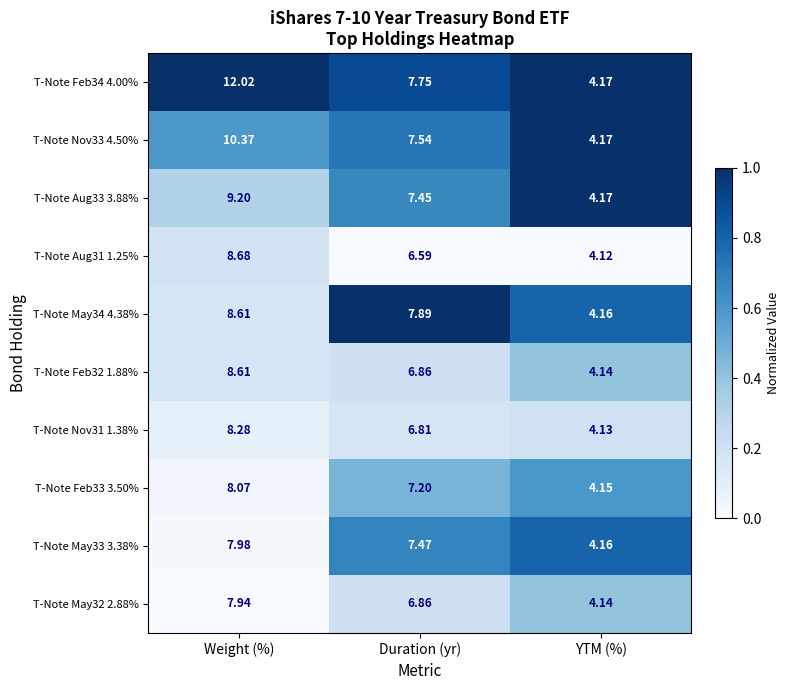

What is the difference between the highest and lowest values at Duration (yr)?

1.3